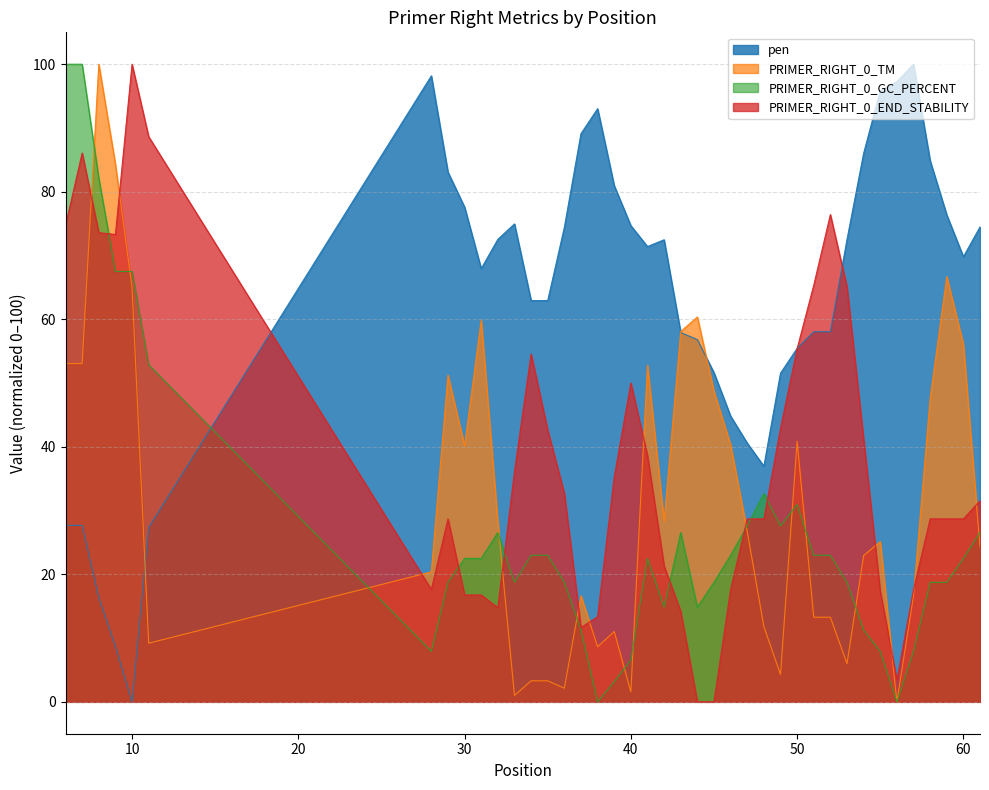

What are all the series names shown in the legend?

pen, PRIMER_RIGHT_0_TM, PRIMER_RIGHT_0_GC_PERCENT, PRIMER_RIGHT_0_END_STABILITY